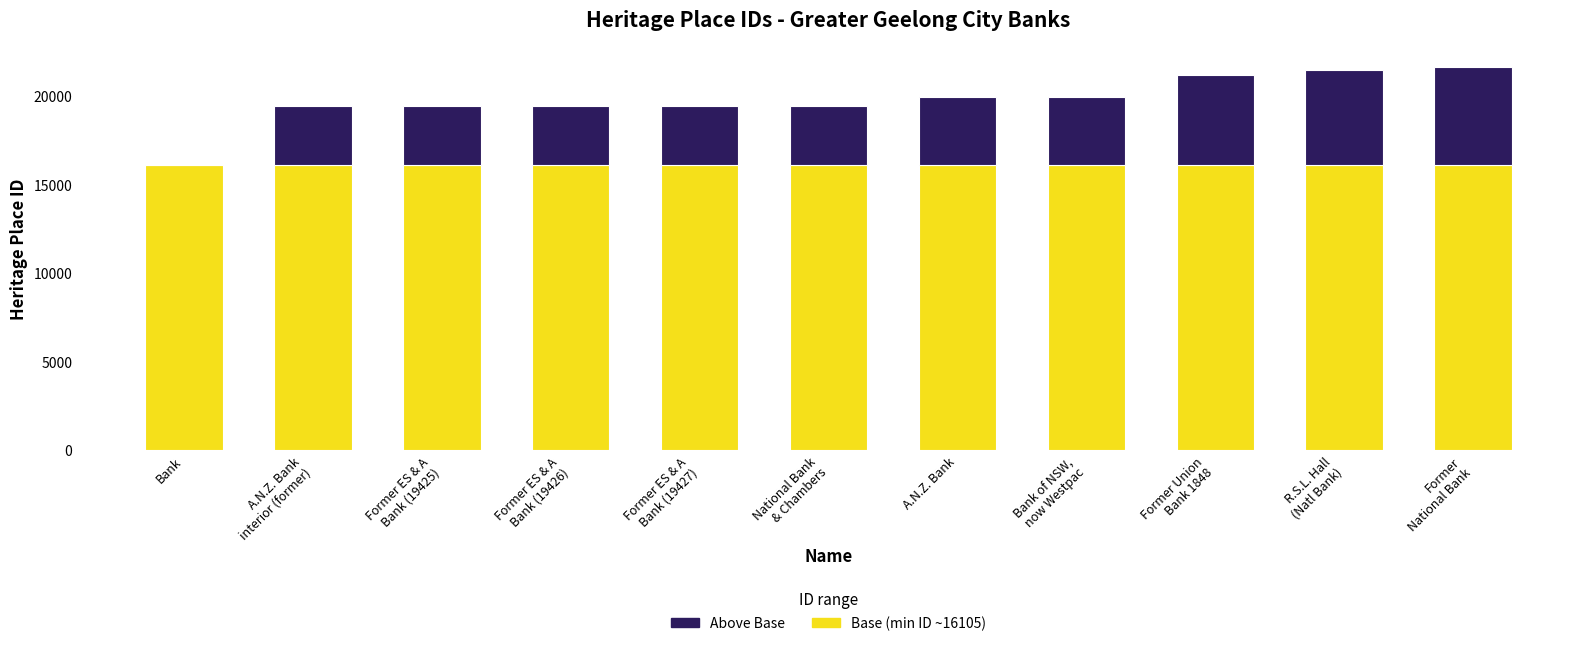

What is the total value across all series at A.N.Z. Bank?

19958